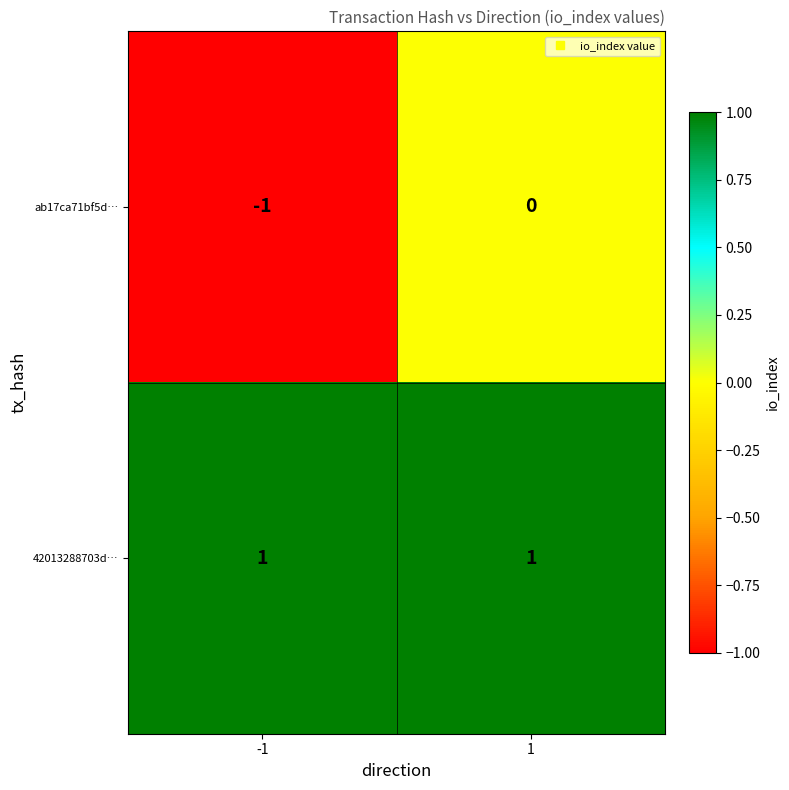

Reading left to right, list all the values displayed in this chart.

ab17ca71bf5d…: -1	0
42013288703d…: 1	1